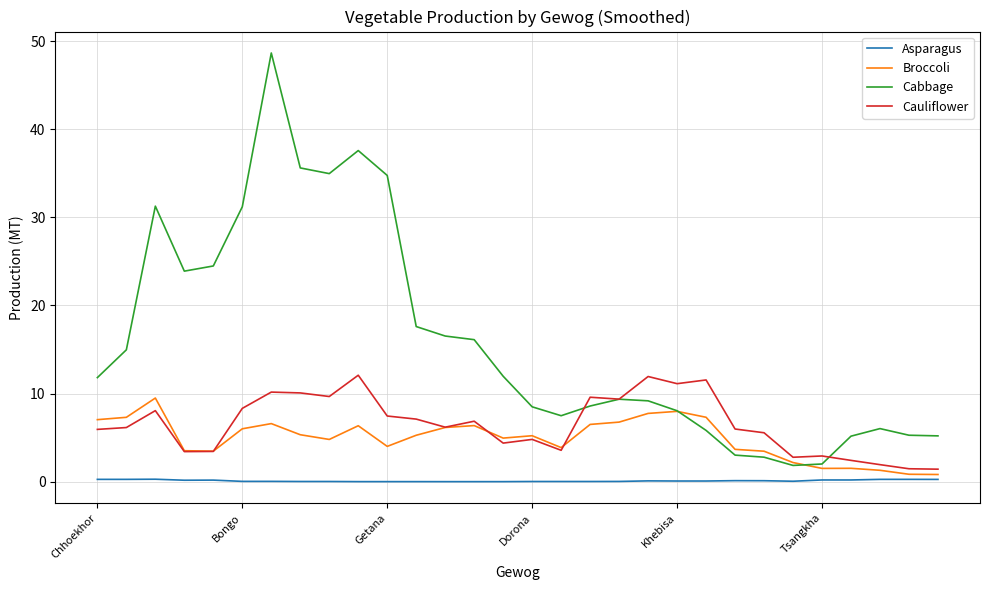

Which series has the widest spread of values?

Cabbage